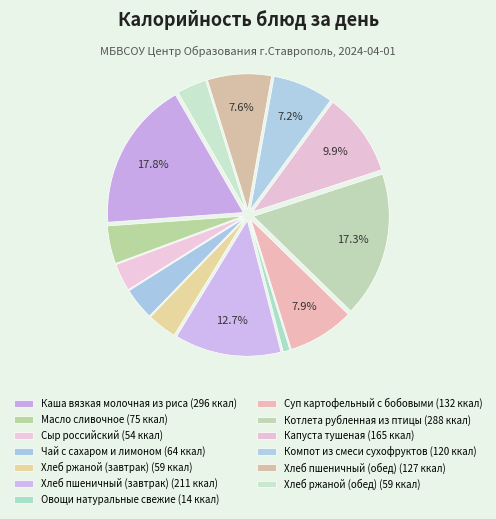

What portion of the pie excludes Хлеб пшеничный (обед)?

92.4%